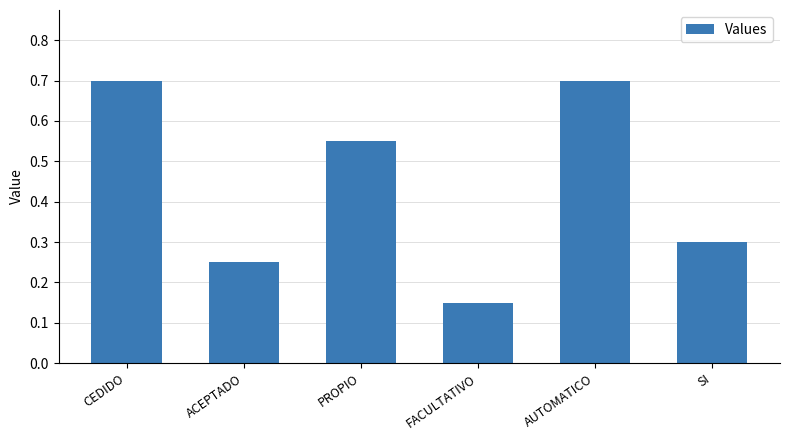

What is the difference between the values at PROPIO and FACULTATIVO?

0.4